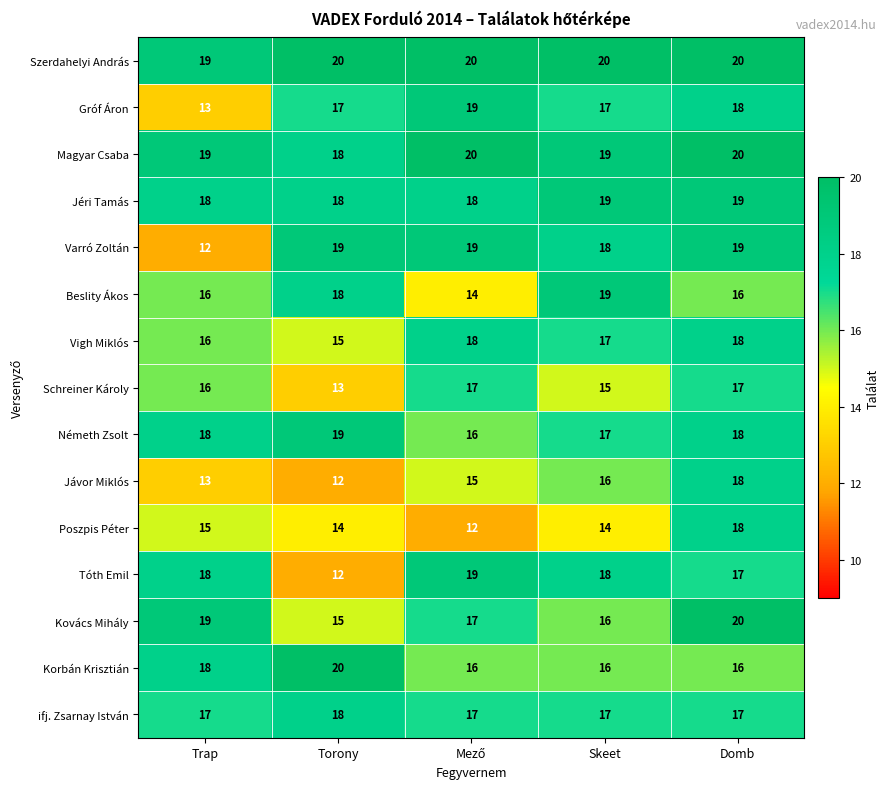

What is the minimum value for Gróf Áron?

13